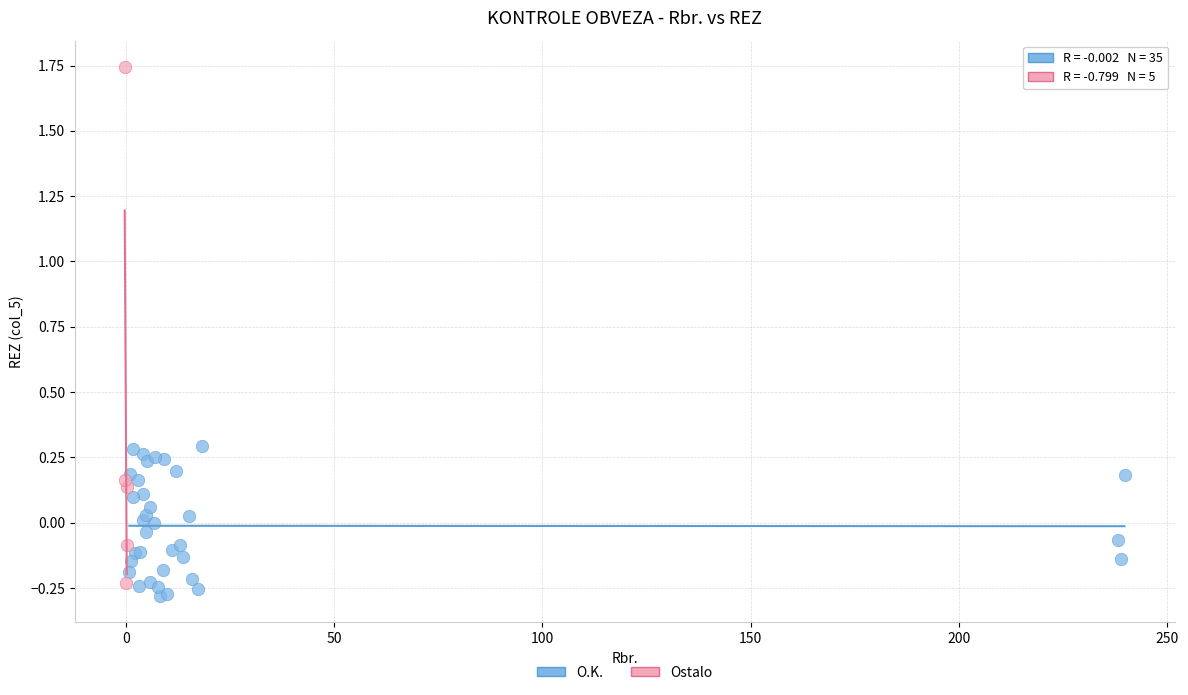

Which series reaches the maximum Y coordinate?

Ostalo